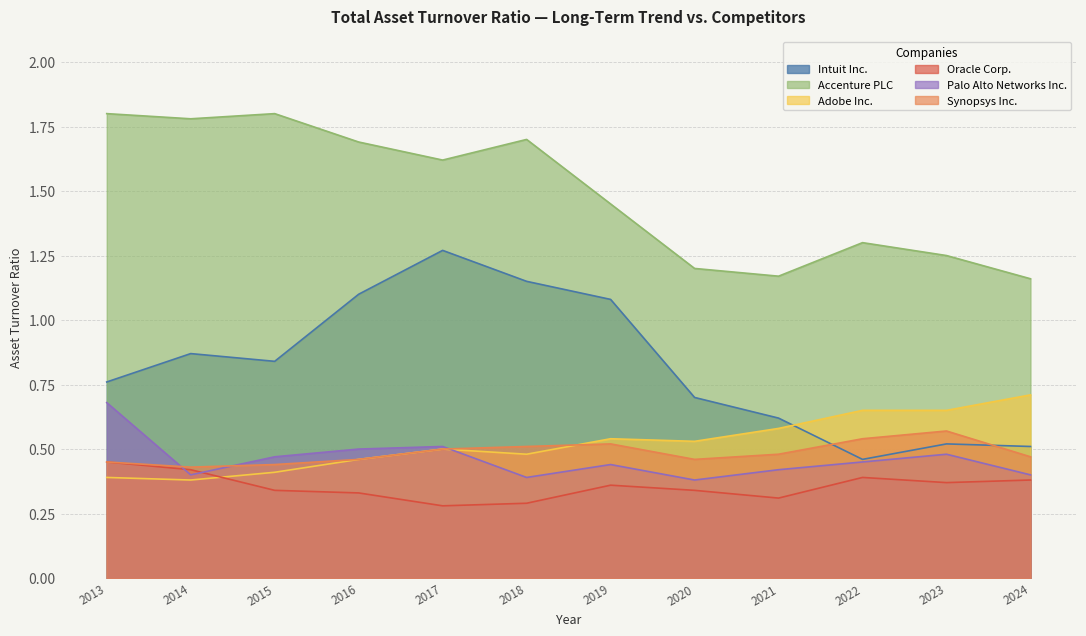

Reading right to left, transcribe all the data shown in this chart.

Intuit Inc.: 0.5	0.5	0.5	0.6	0.7	1.1	1.1	1.3	1.1	0.8	0.9	0.8
Accenture PLC: 1.2	1.2	1.3	1.2	1.2	1.4	1.7	1.6	1.7	1.8	1.8	1.8
Adobe Inc.: 0.7	0.7	0.7	0.6	0.5	0.5	0.5	0.5	0.5	0.4	0.4	0.4
Oracle Corp.: 0.4	0.4	0.4	0.3	0.3	0.4	0.3	0.3	0.3	0.3	0.4	0.5
Palo Alto Networks Inc.: 0.4	0.5	0.5	0.4	0.4	0.4	0.4	0.5	0.5	0.5	0.4	0.7
Synopsys Inc.: 0.5	0.6	0.5	0.5	0.5	0.5	0.5	0.5	0.5	0.4	0.4	0.5